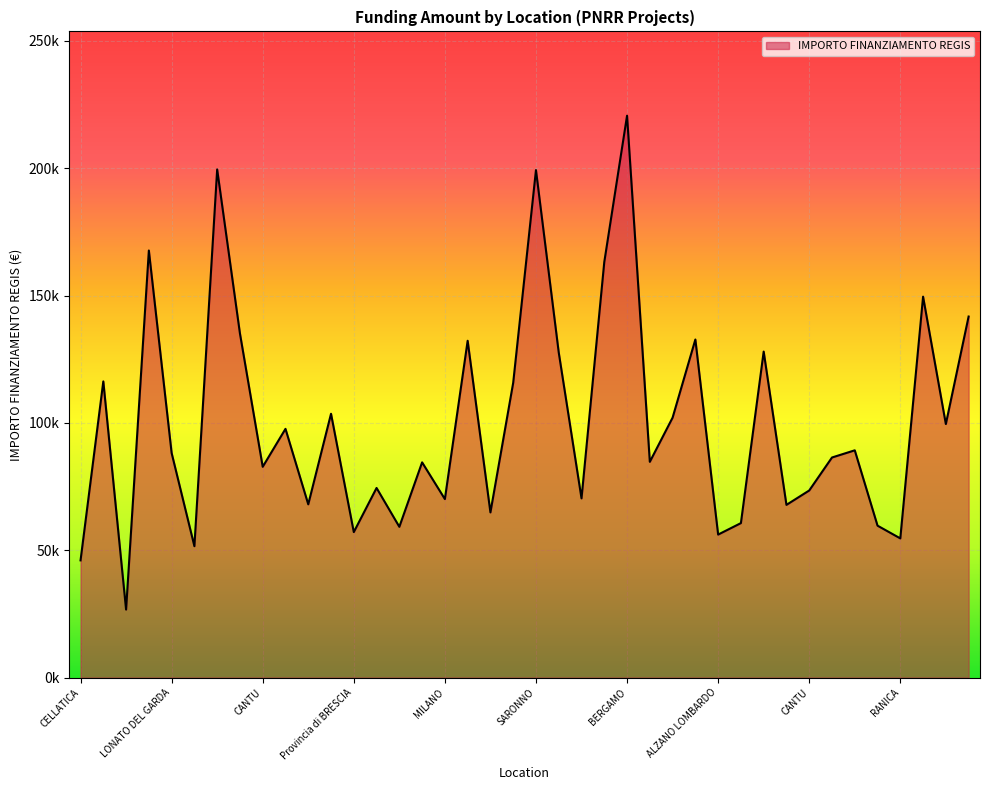

What is the average value?

100255.1